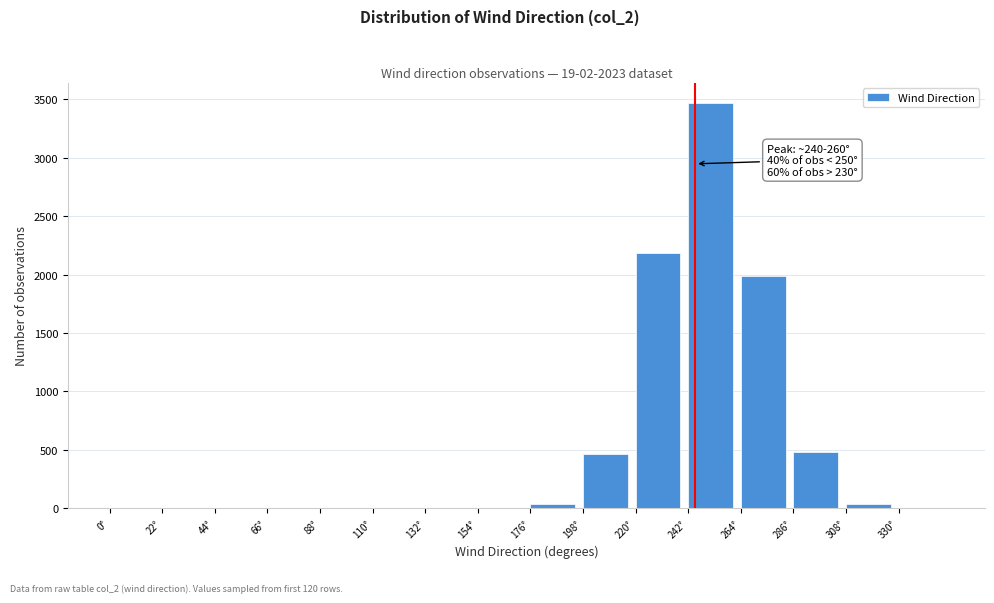

Over which range of the x-axis is the bar tallest?

242 to 264